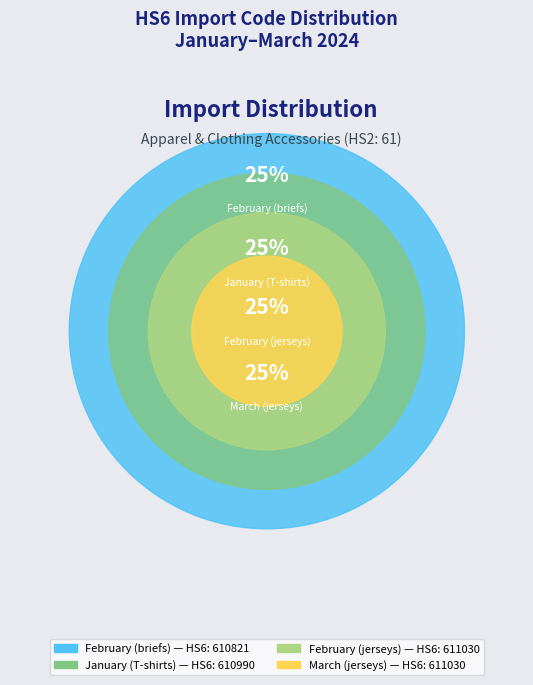

What is the largest slice in the pie chart?

February (jerseys)